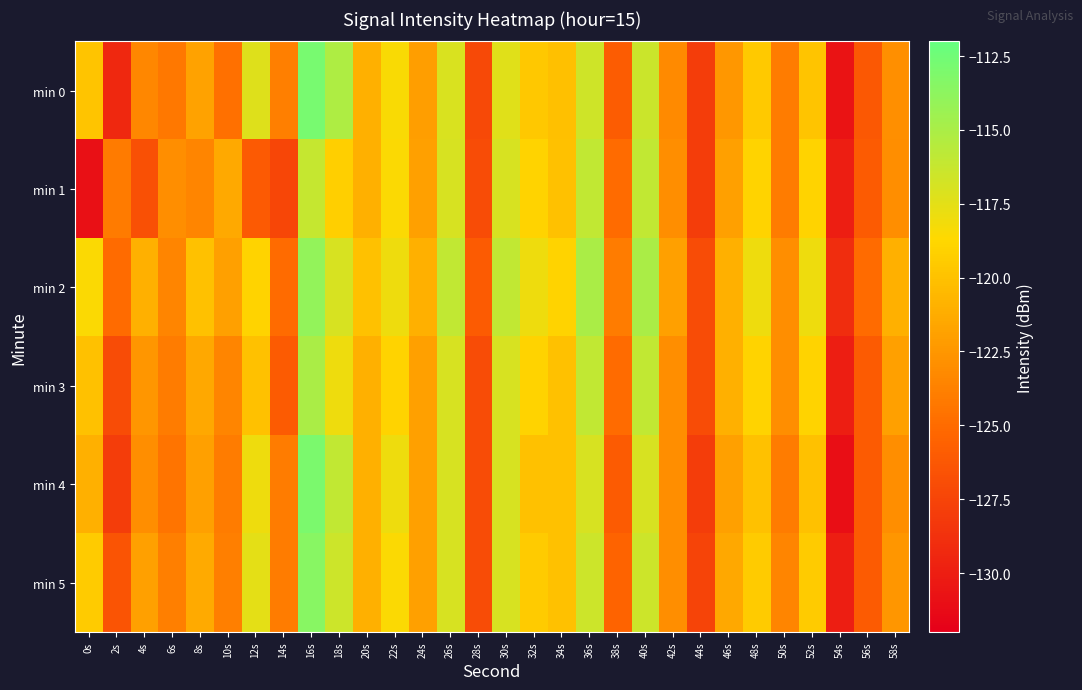

Rank the series by their maximum value, from highest to lowest.

min 0, min 4, min 5, min 2, min 3, min 1